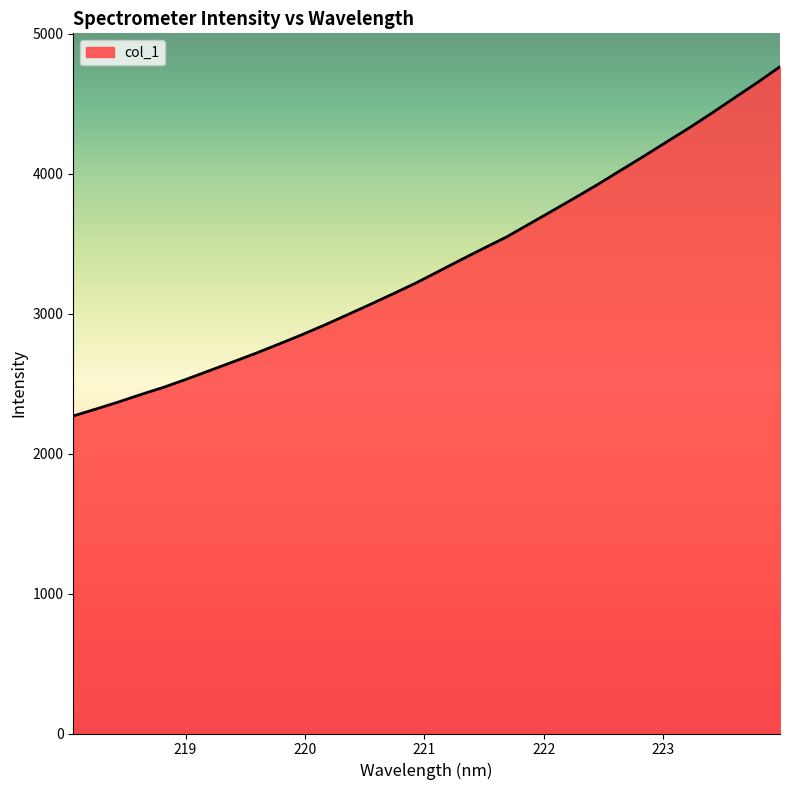

What is the difference between the maximum and minimum values?

2496.1